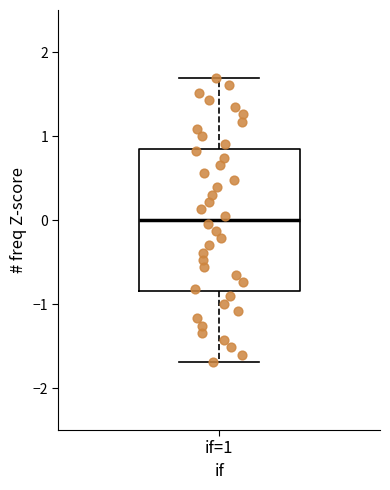

Transcribe this box plot: give where the median line is, the range the box spans, and where the two whiskers end, as read against the y-axis. The values are not printed on the chart, so give them approximately, as read against the axis.

median 0.0, box -0.8 to 0.8, whiskers -1.7 to 1.7